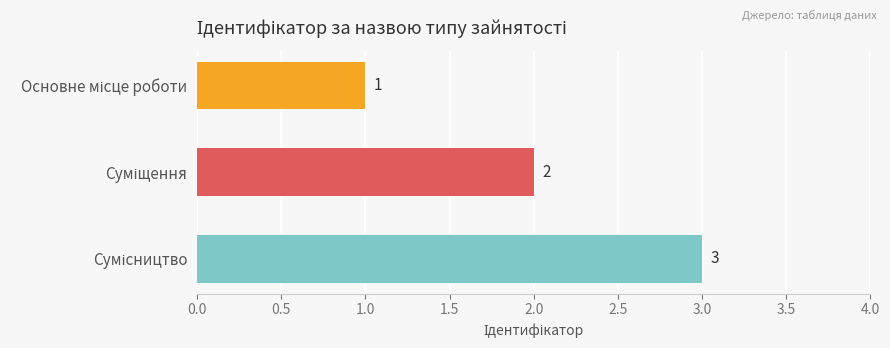

What is the sum of all values?

6